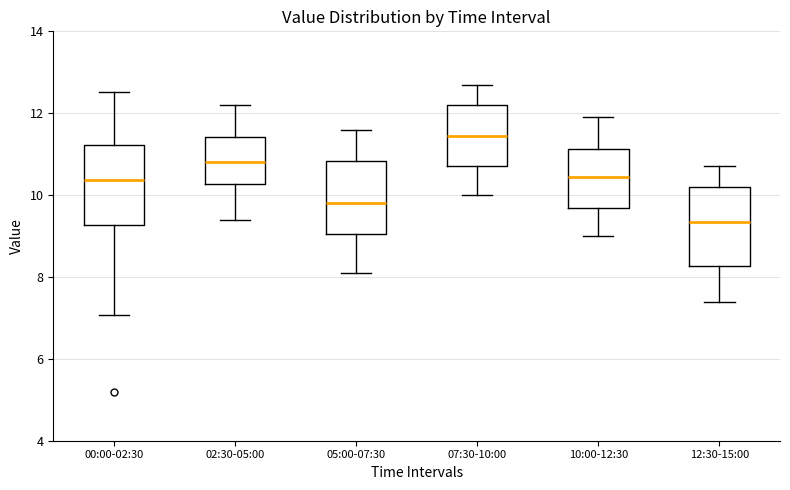

Reading left to right, read every box against the y-axis: the position of its median line, the range the box covers, and the ends of its whiskers. The values are not printed on the chart, so give them approximately, as read against the axis.

00:00-02:30: median 10.4, box 9.2 to 11.2, whiskers 7.0 to 12.6
02:30-05:00: median 10.8, box 10.2 to 11.4, whiskers 9.4 to 12.2
05:00-07:30: median 9.8, box 9.0 to 10.8, whiskers 8.2 to 11.6
07:30-10:00: median 11.4, box 10.8 to 12.2, whiskers 10.0 to 12.8
10:00-12:30: median 10.4, box 9.6 to 11.2, whiskers 9.0 to 12.0
12:30-15:00: median 9.4, box 8.2 to 10.2, whiskers 7.4 to 10.8